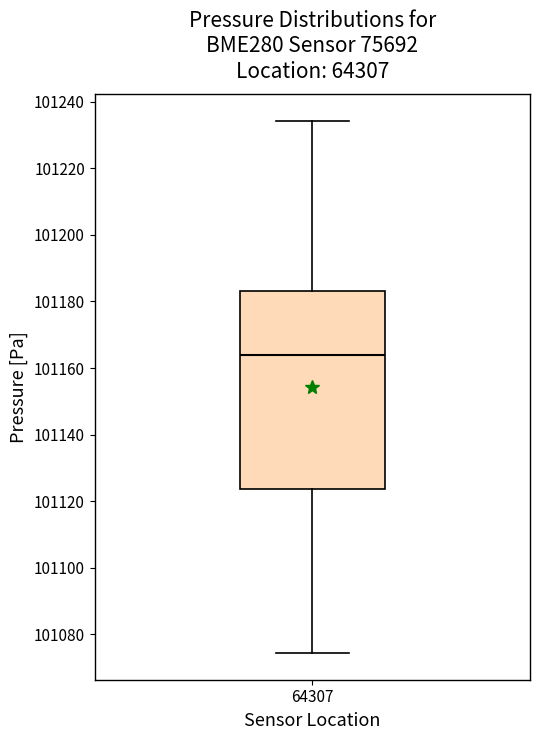

Read this box plot against the y-axis: the position of the median line, the range covered by the box, and the ends of both whiskers. The values are not printed on the chart, so give them approximately, as read against the axis.

median 101164, box 101124 to 101184, whiskers 101074 to 101234